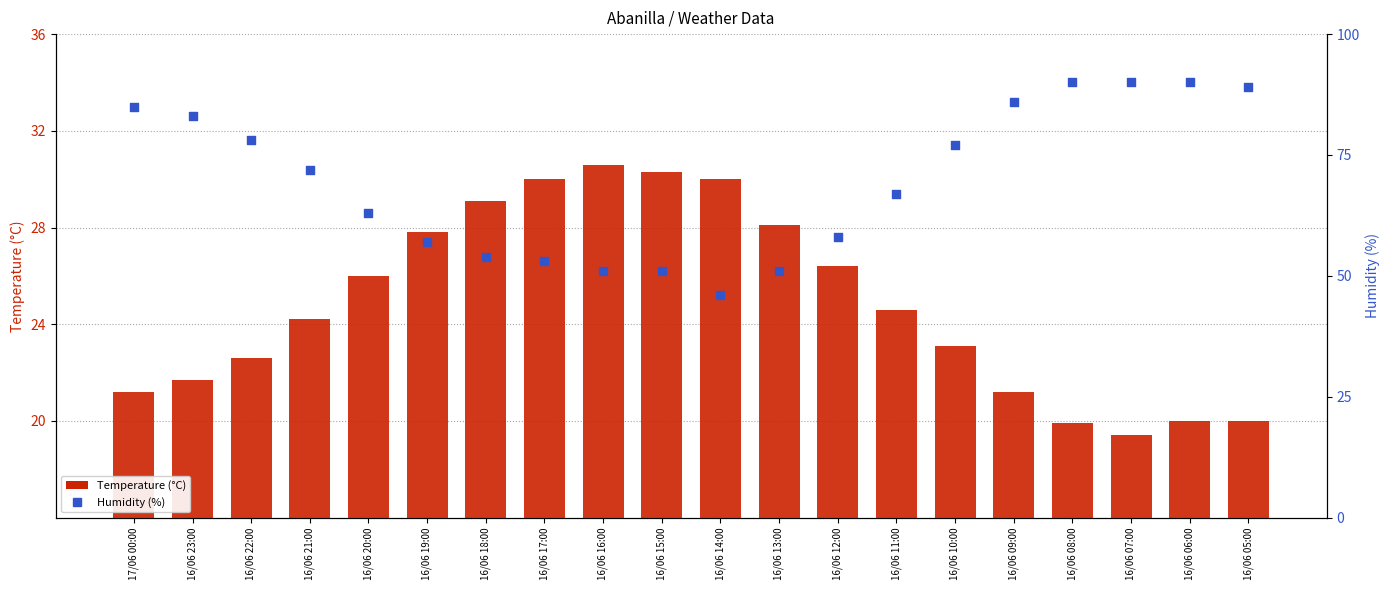

At which category is the sum across all series the highest?

16/06 06:00